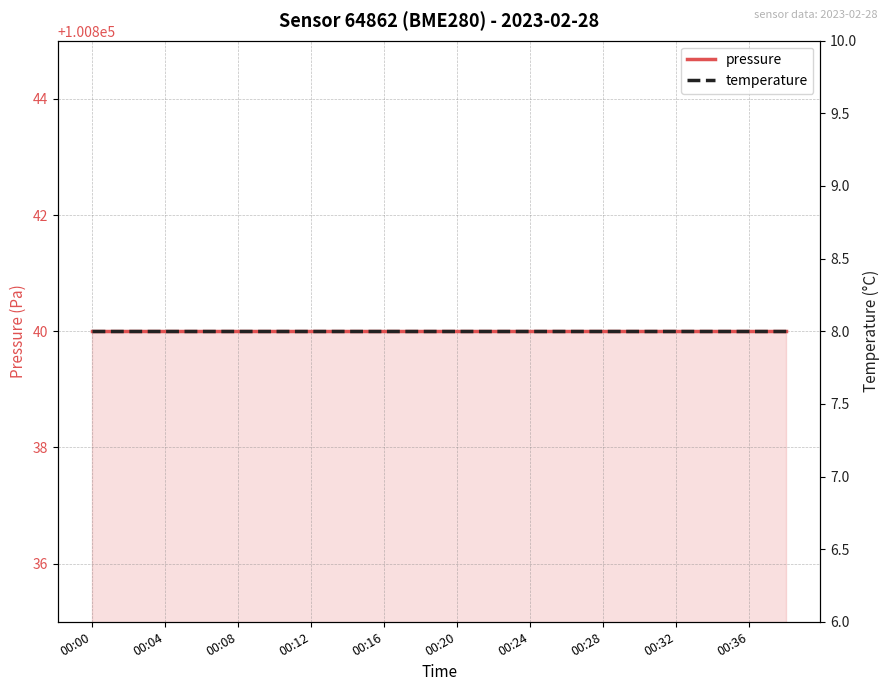

Rank the series by their average value, from lowest to highest.

temperature, pressure